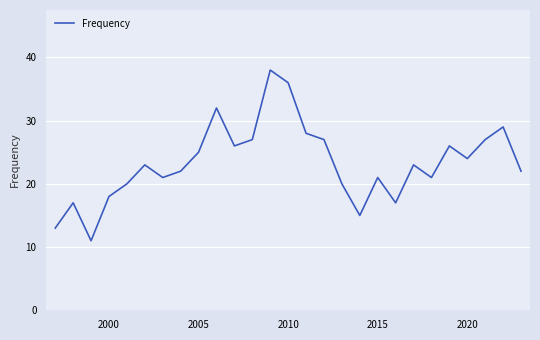

What is the difference between the maximum and minimum values?

27